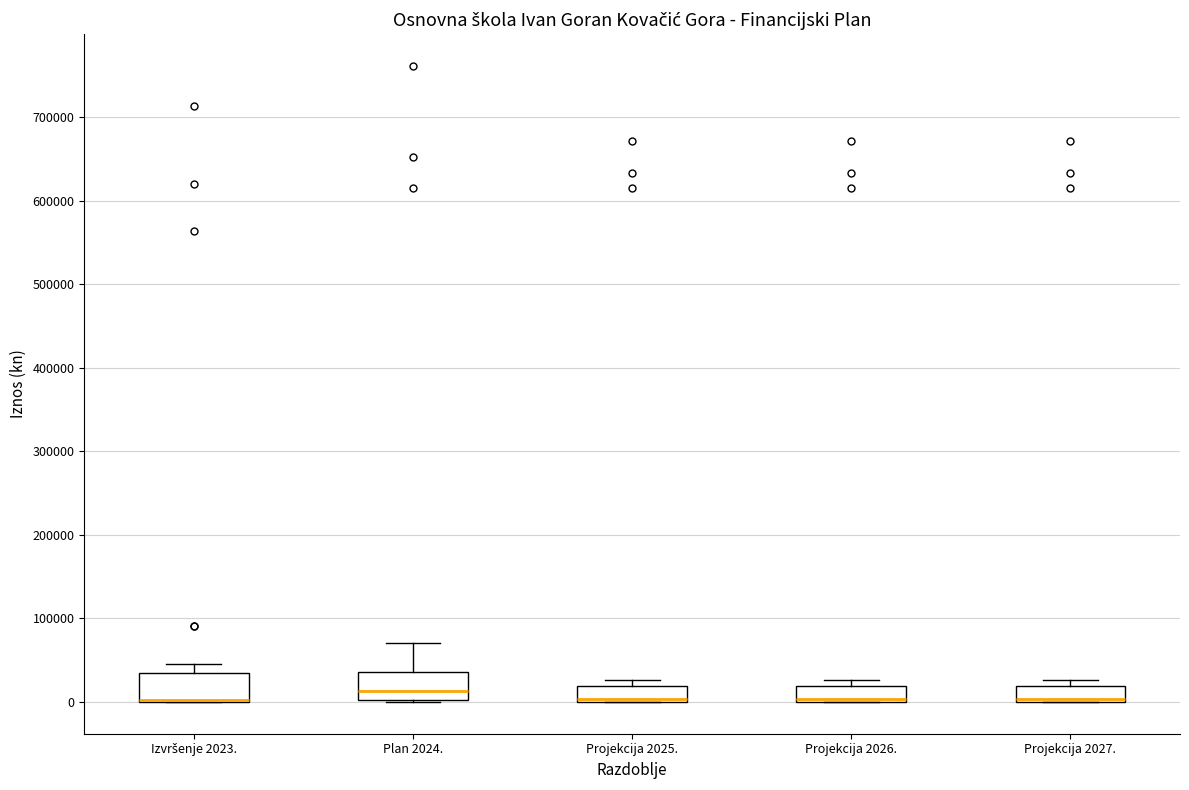

Where is the lower edge of the box for Projekcija 2027. on the y-axis? The values are not printed on the chart, so give them approximately, as read against the axis.

0